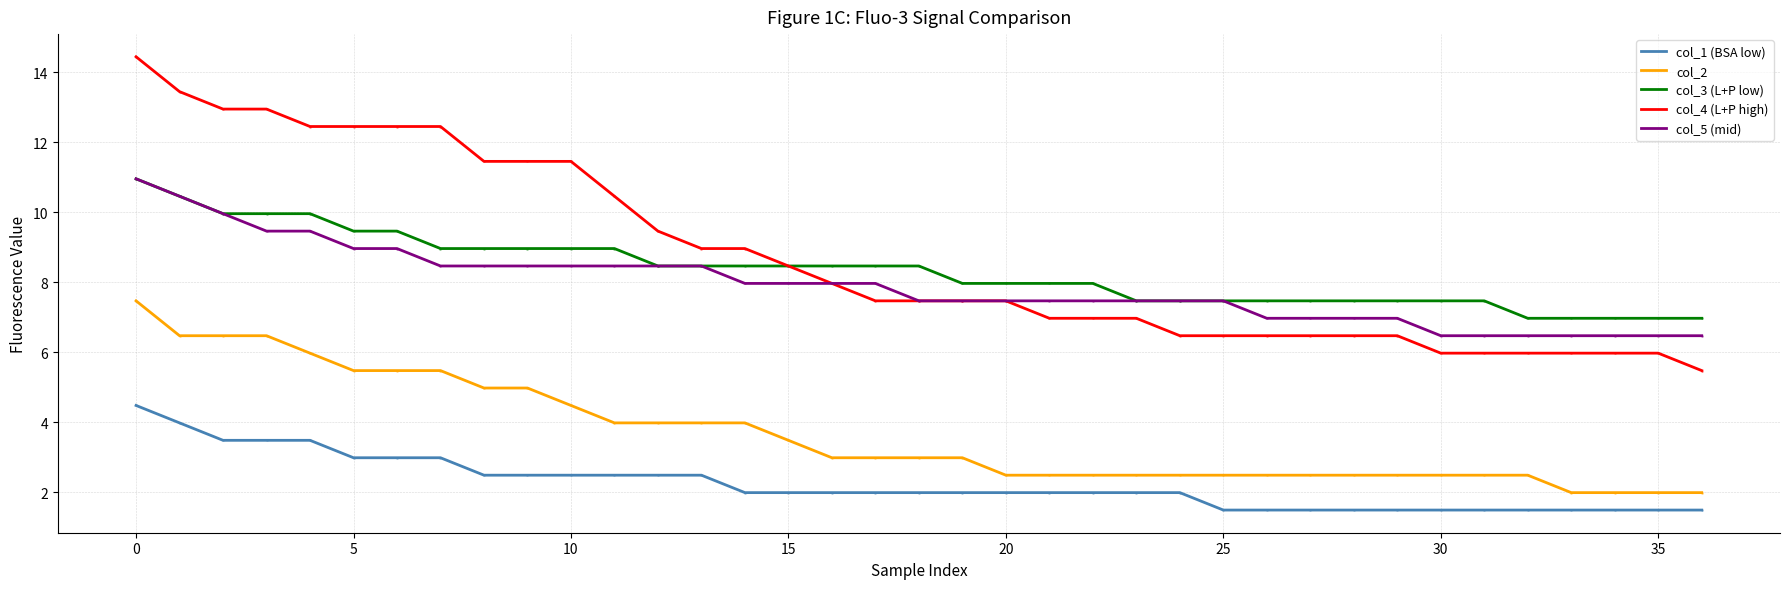

Which series has the widest spread of values?

col_4 (L+P high)